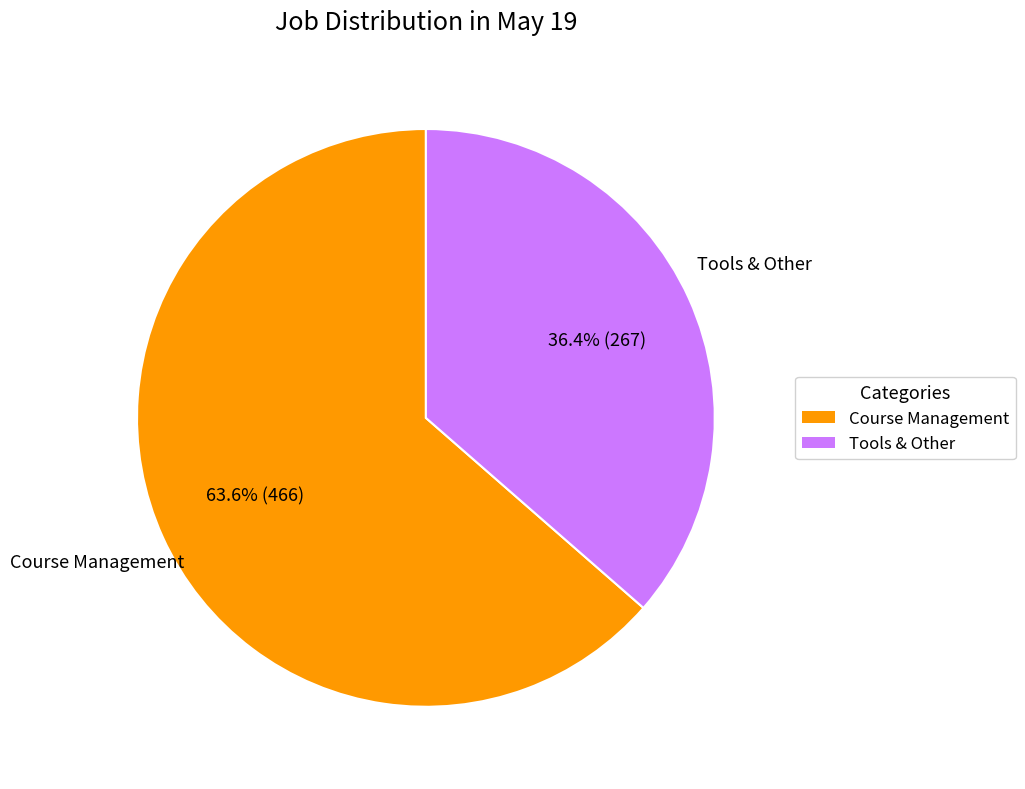

Is there any slice that represents more than half of the pie?

Yes